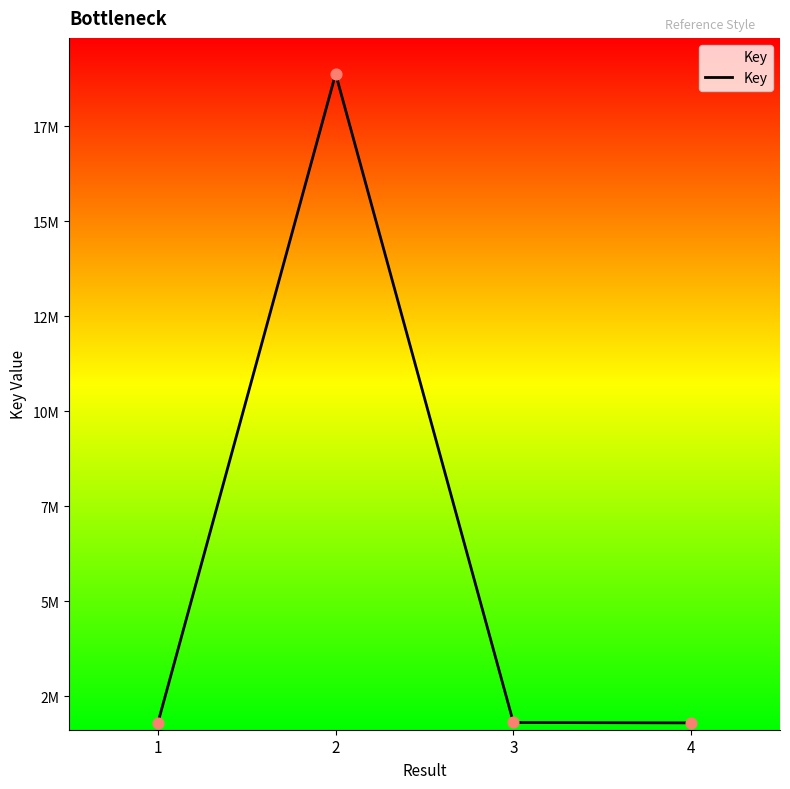

What is the ratio of the value at 2 to the value at 4?

10.5